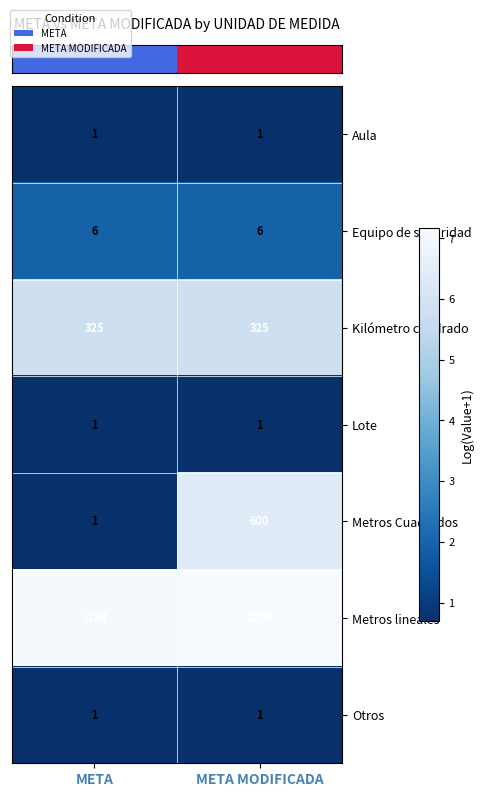

What is the maximum value shown in the chart?

1295